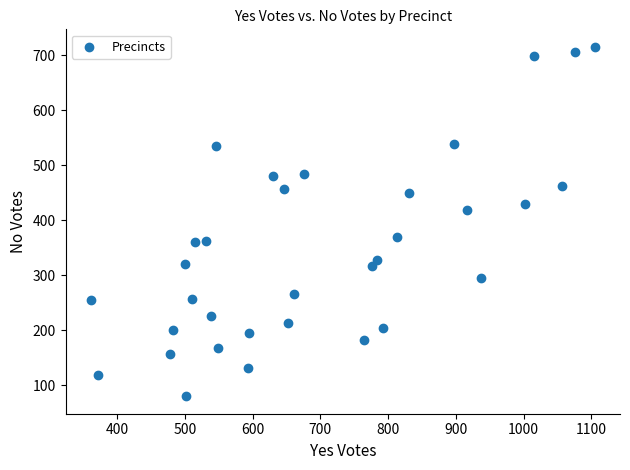

What Y value in the scatter plot is closest to 397?

418